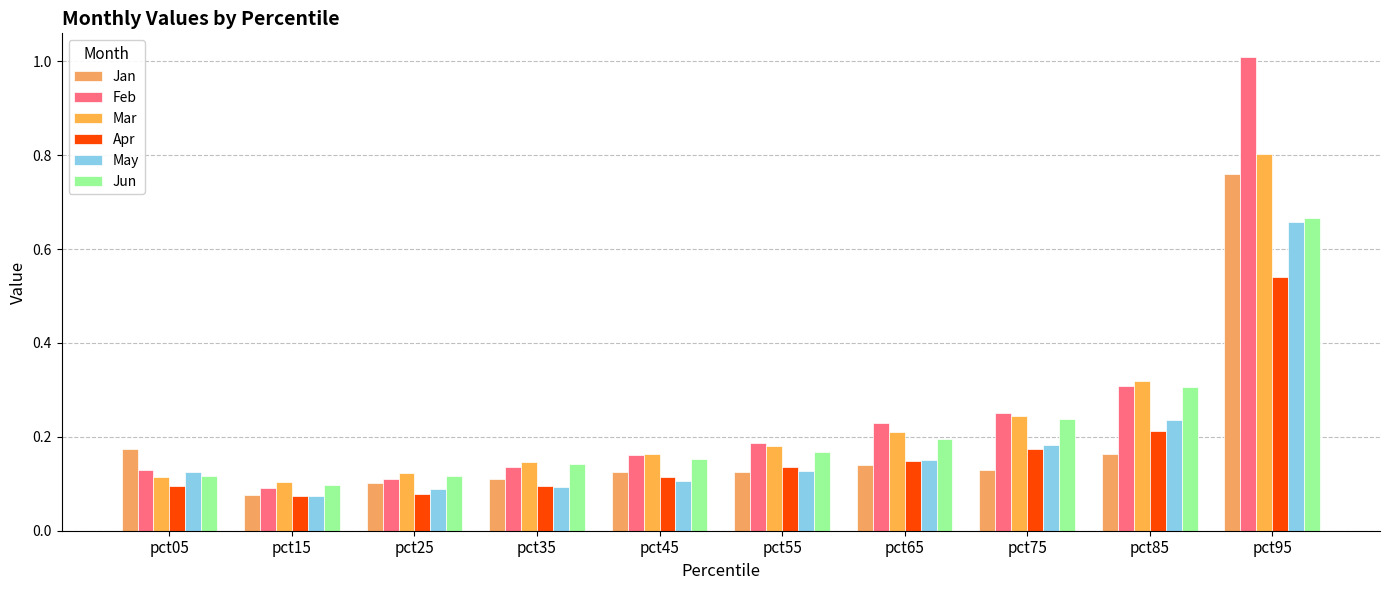

What value does the Jun series have at pct45?

0.2